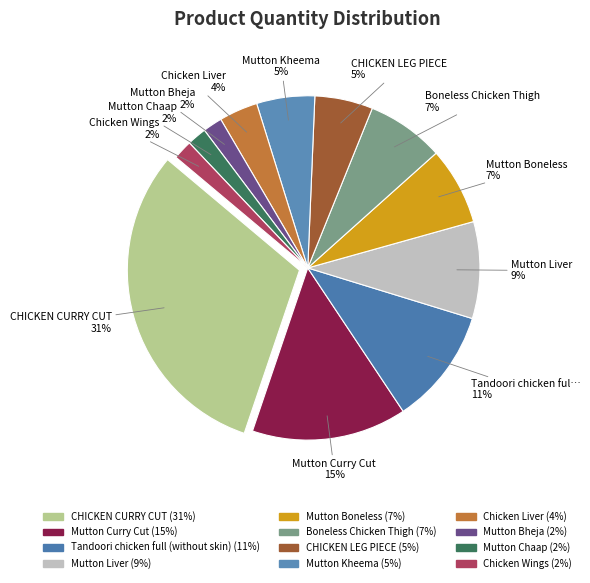

Which category has the smallest portion of the pie?

Mutton Bheja